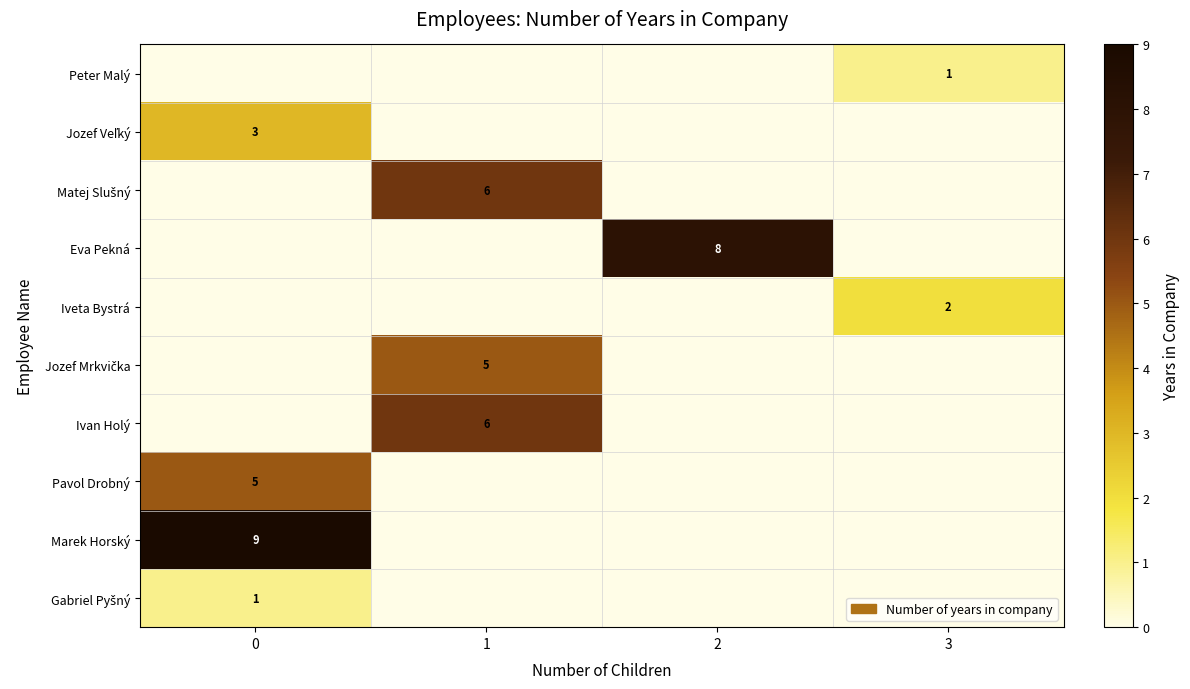

What is the difference between the maximum and second lowest values in the row_2 series?

6